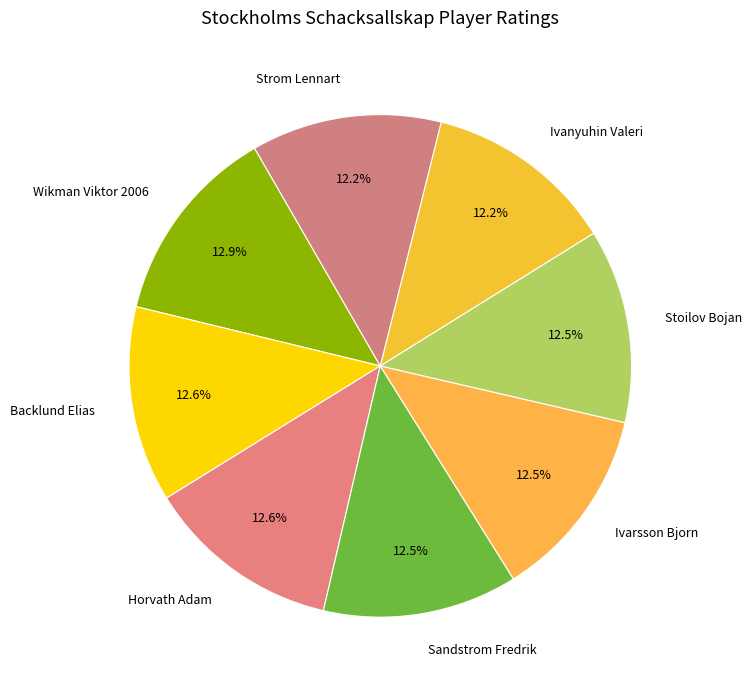

What portion of the pie excludes Horvath Adam?

87.4%